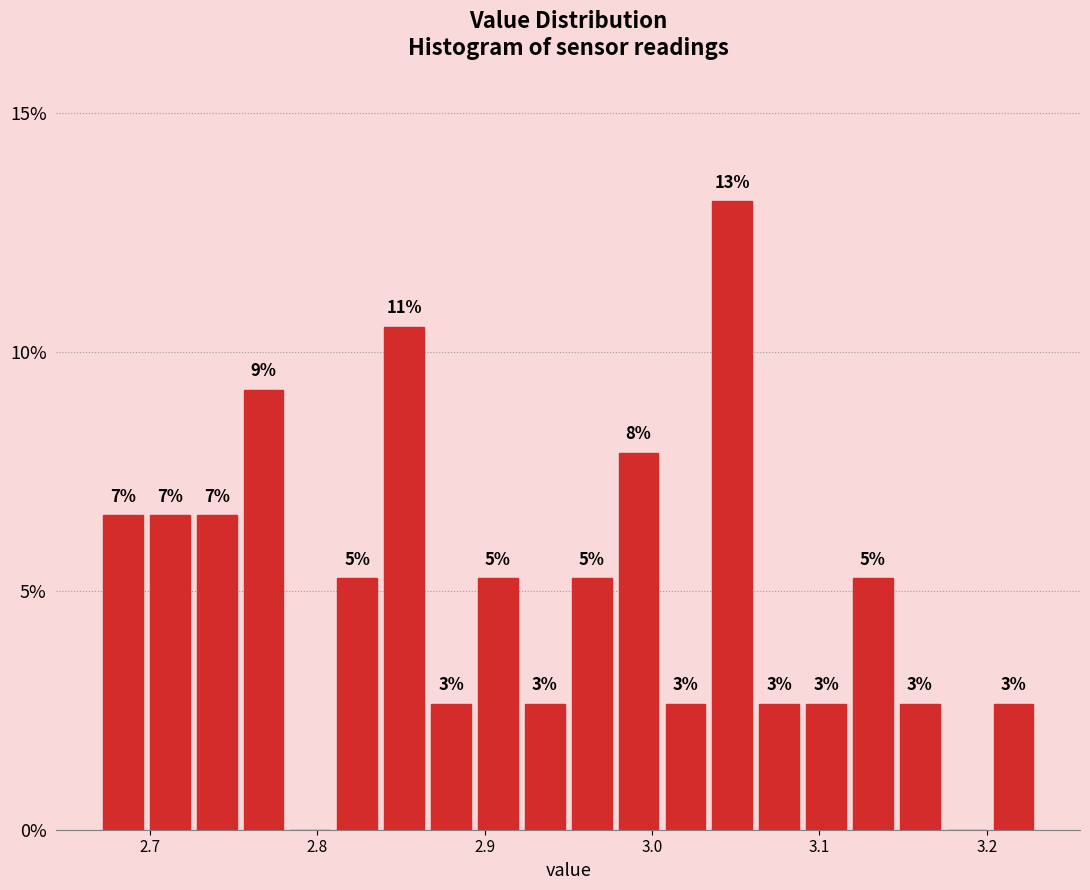

Read against the x-axis, roughly where is the centre of the tallest bar?

3.05